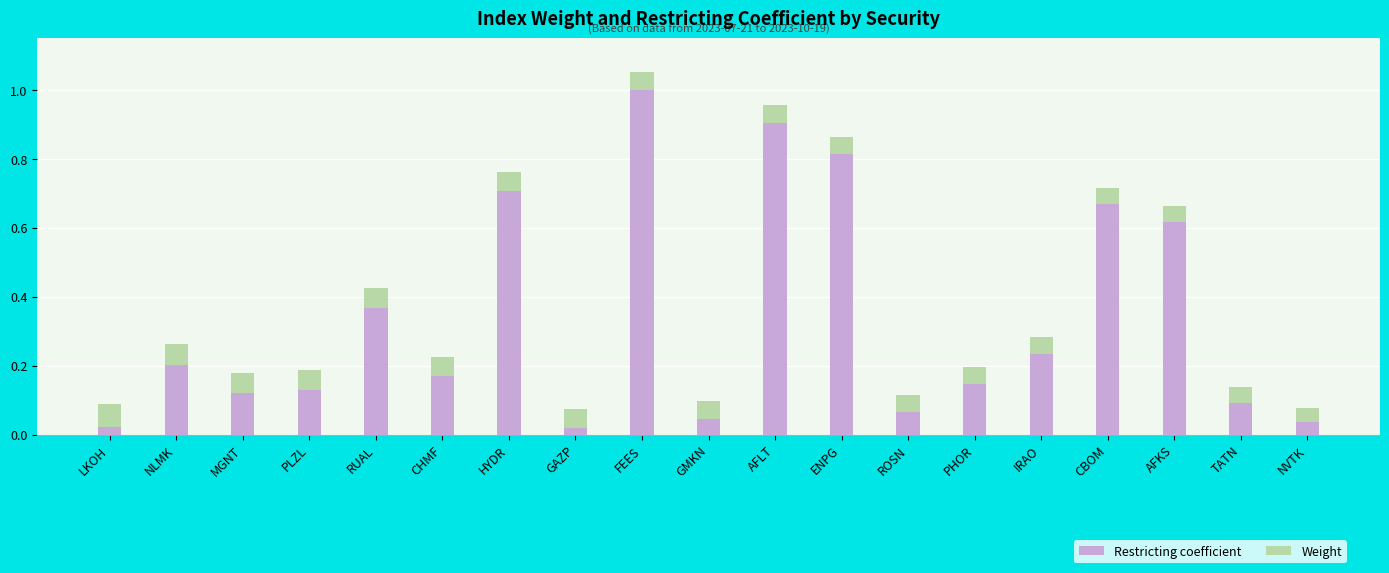

What is the maximum value for Restricting coefficient?

1.0